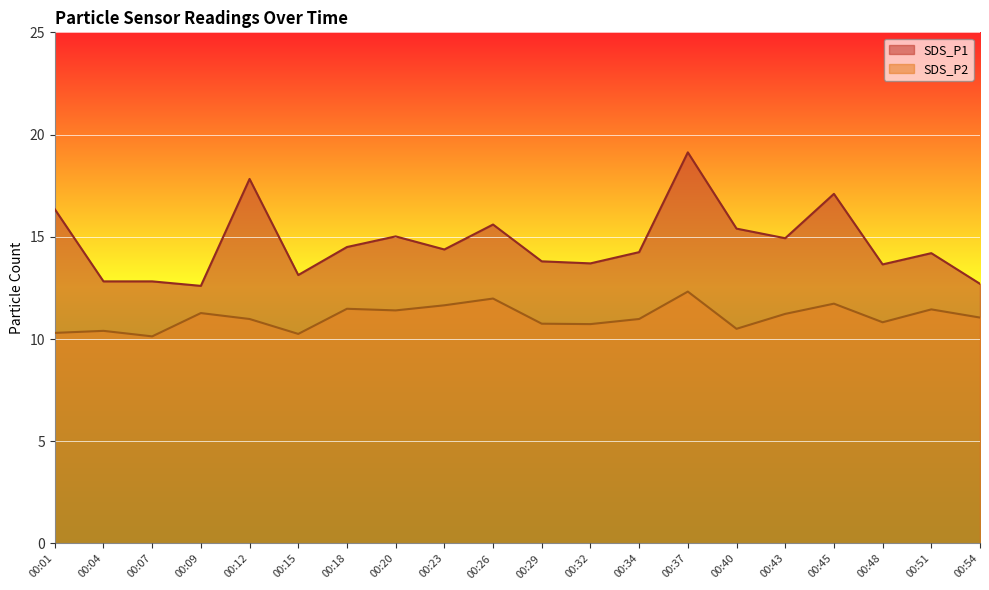

How many interior local peaks does the SDS_P1 series have?

6